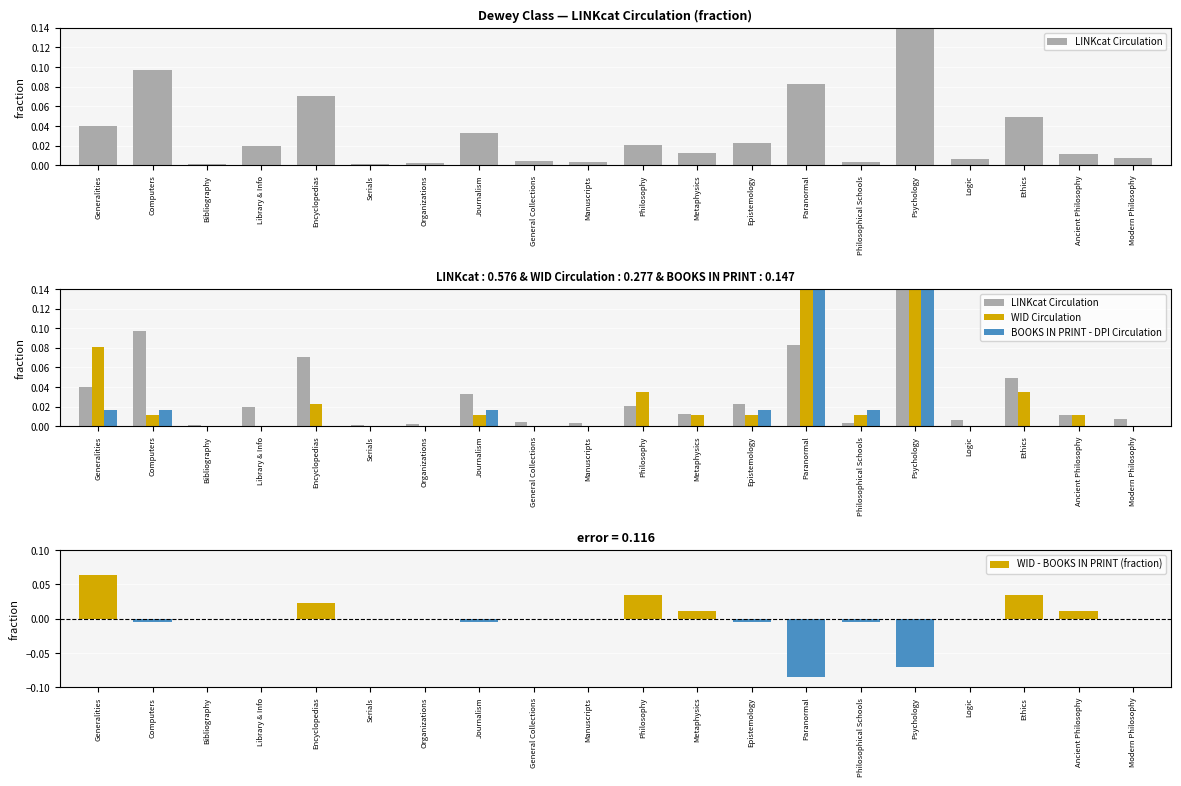

Does the chart contain stacked bars?

No